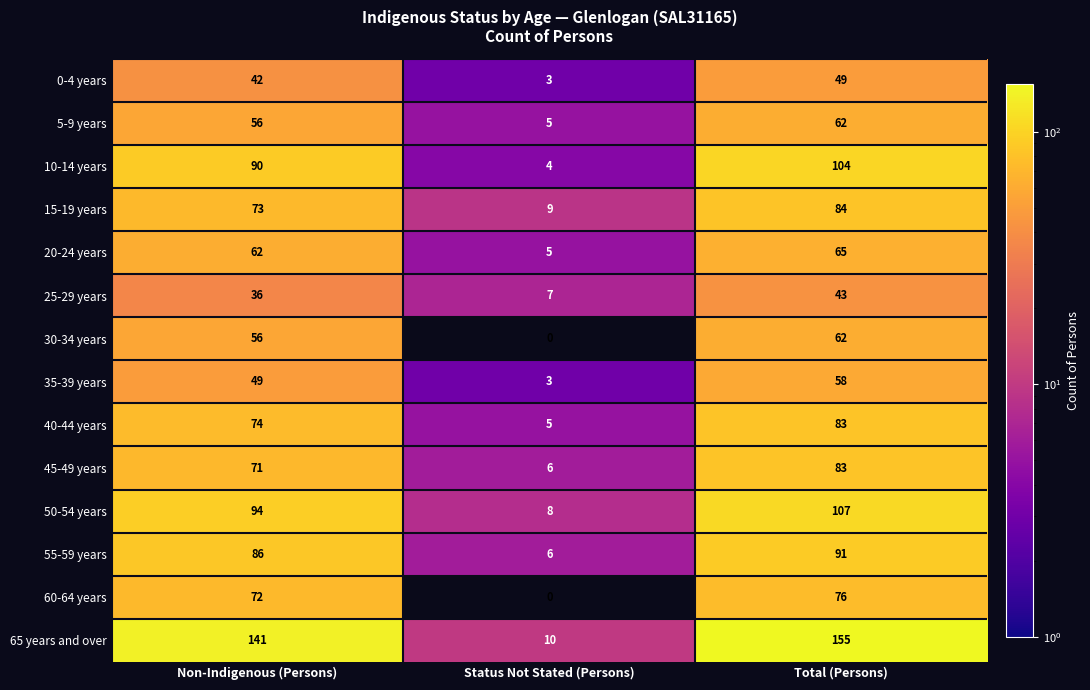

Which category has the lowest value in the 50-54 years series?

Status Not Stated (Persons)